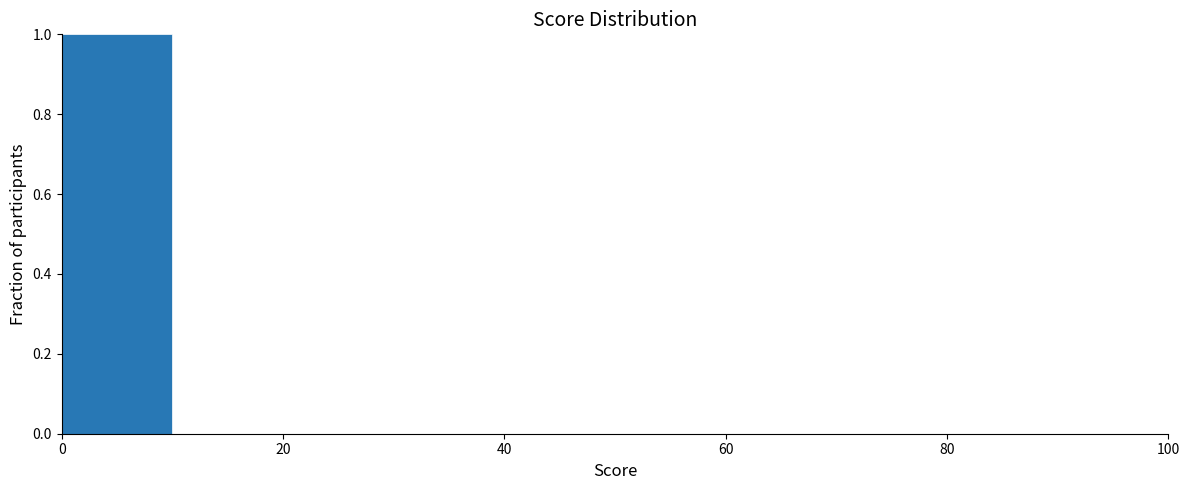

Reading left to right, transcribe this chart: for each bar, give the range it covers on the x-axis and its height. The values are not printed on the chart, so give them approximately, as read against the axis.

0 to 10: 1
10 to 20: 0
20 to 30: 0
30 to 40: 0
40 to 50: 0
50 to 60: 0
60 to 70: 0
70 to 80: 0
80 to 90: 0
90 to 100: 0